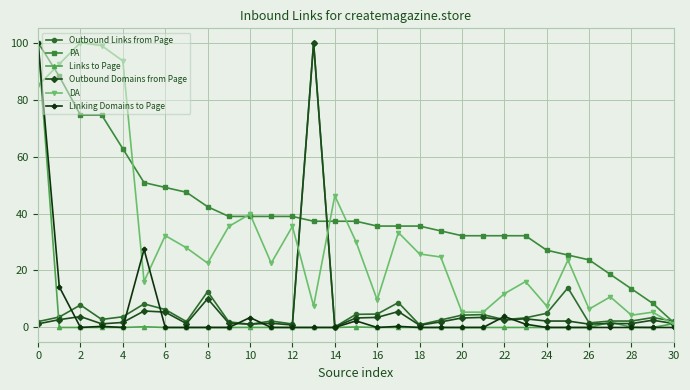

Which series has the largest total across all categories?

PA